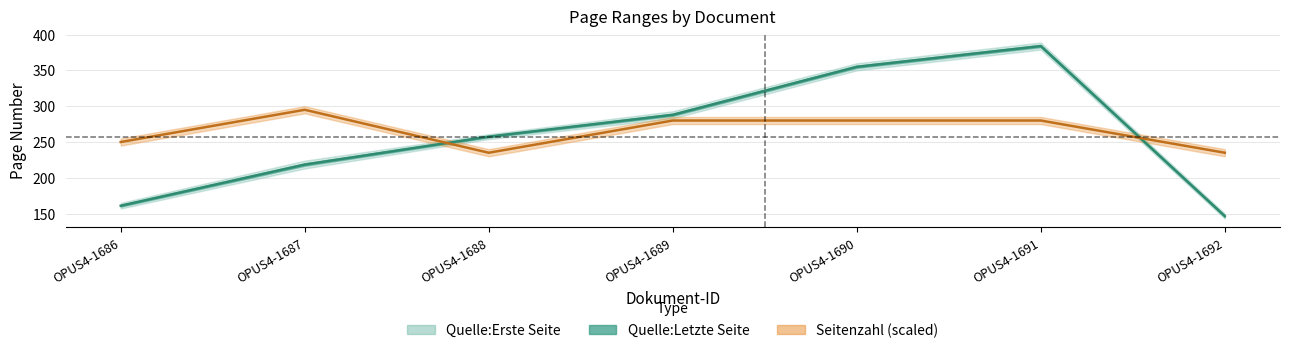

Where does the data first go above 257?

OPUS4-1688